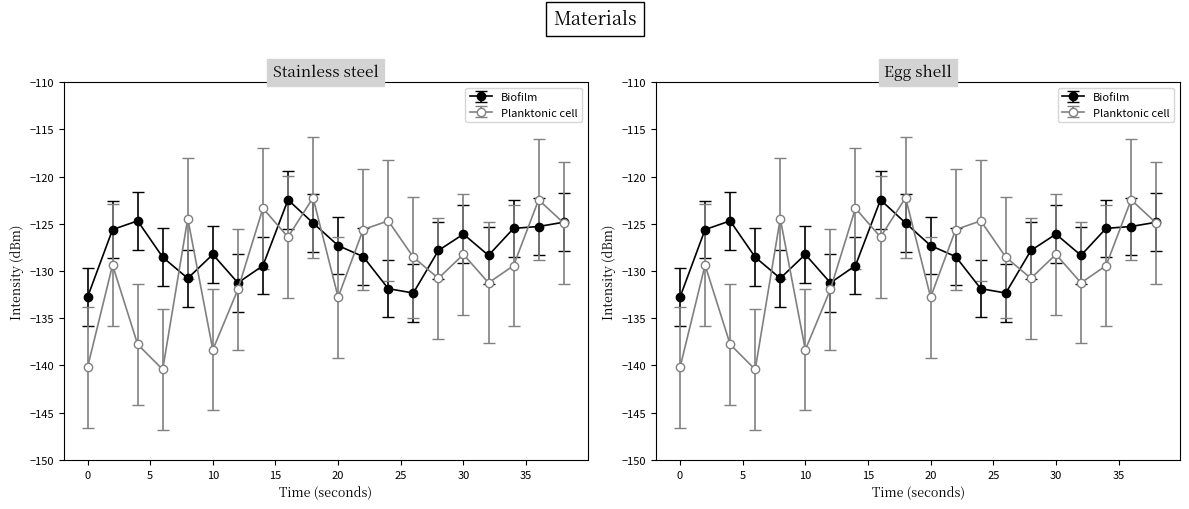

The value of Biofilm at 22 is -77.7. True or false?

False